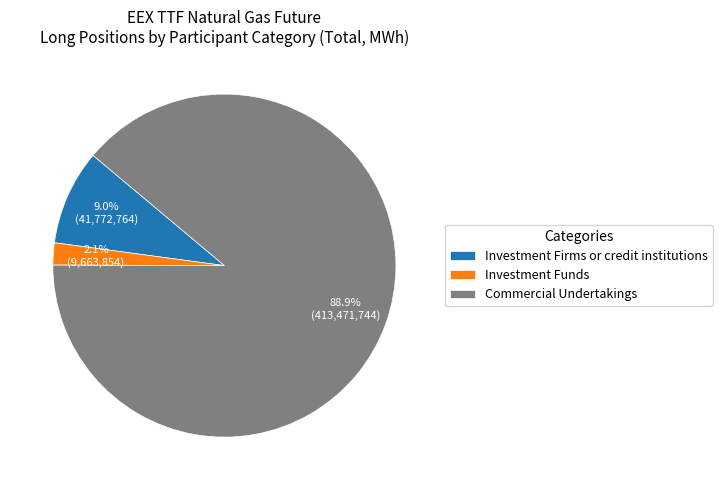

Is it true that Investment Firms or credit institutions is 17% of the pie?

False